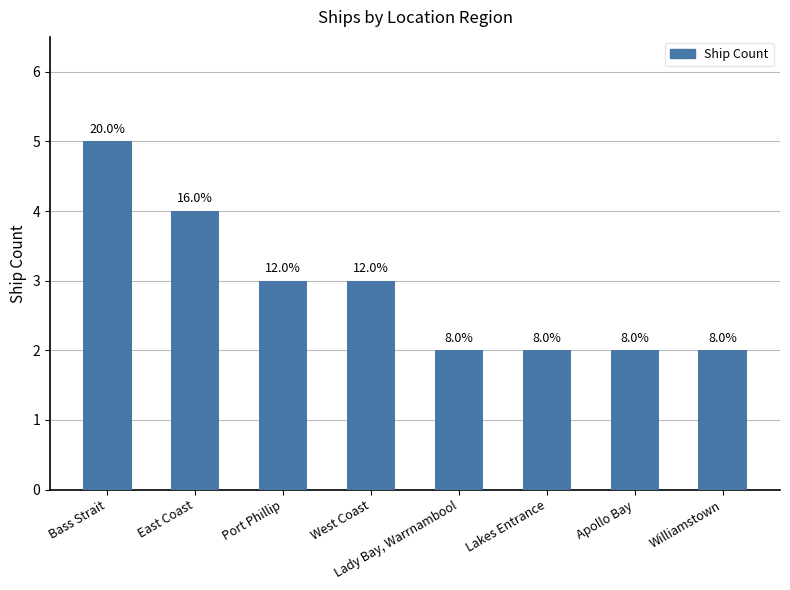

What is the smallest value displayed?

2